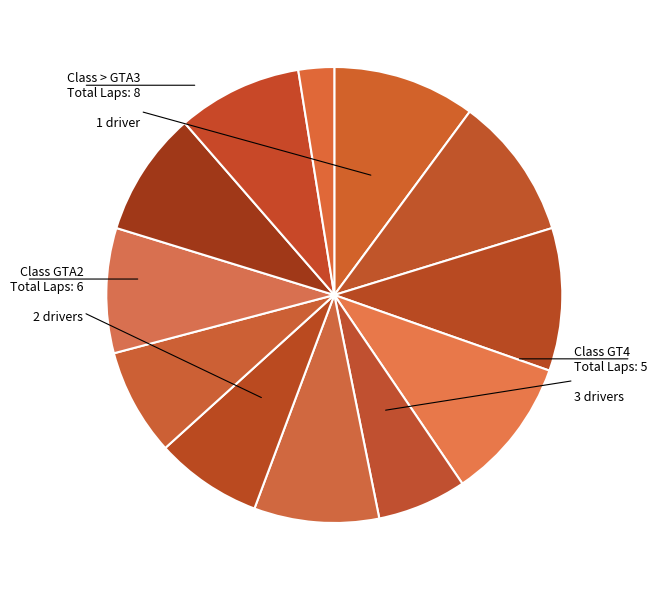

How many segments does this pie chart have?

12